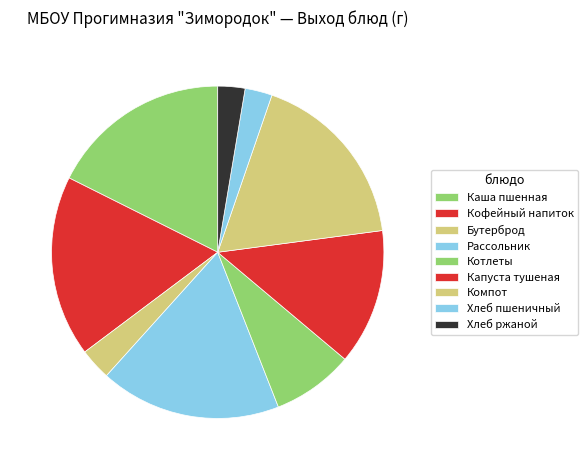

What is the change in value from Капуста тушеная to Хлеб ржаной?

-120